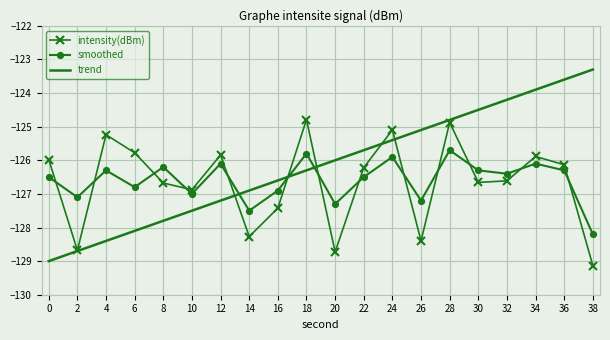

Which series changed the most between 12 and 24?

trend